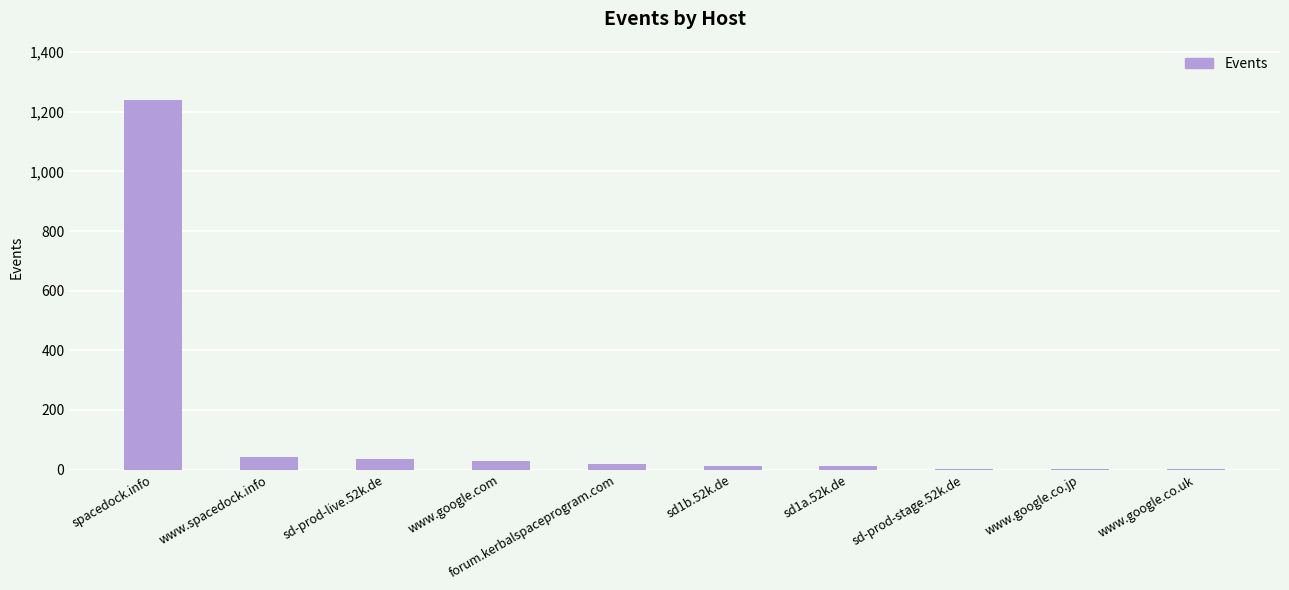

How many distinct data groups are displayed?

1